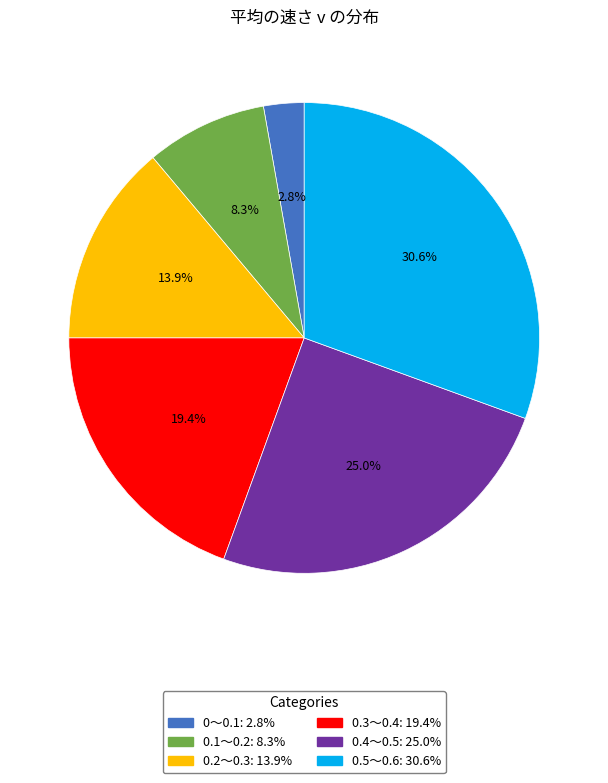

To the nearest percent, what portion does 0.5～0.6 represent?

31%